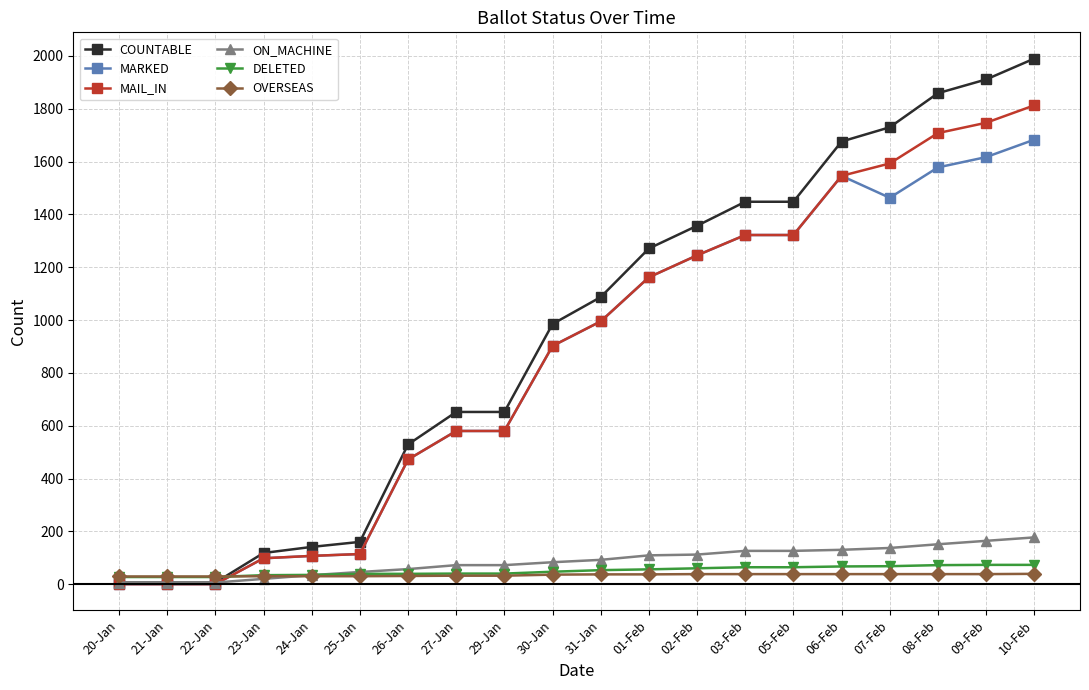

What is the total value across all series at 25-Jan?

503